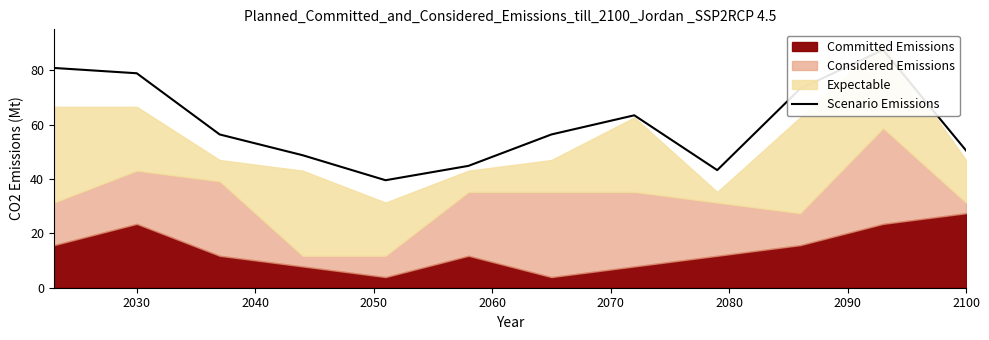

Does the chart have visible grid lines?

No